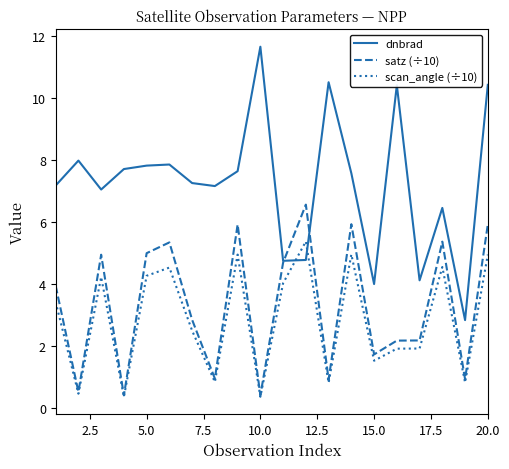

Count the number of data series in this chart.

3